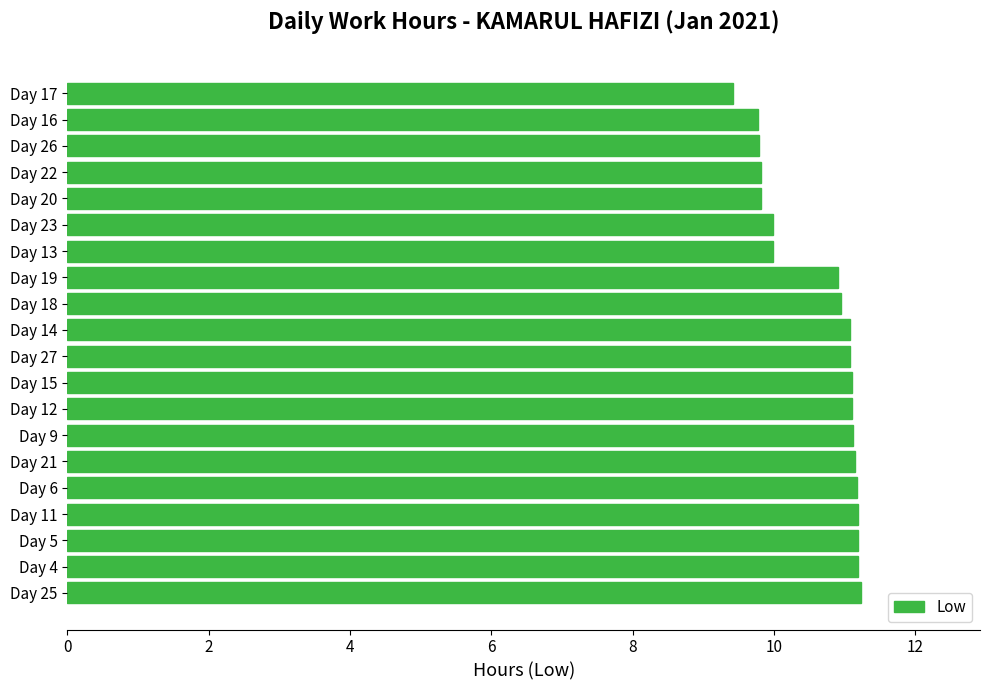

What is the sum of the values at Day 4 and Day 19?

22.1